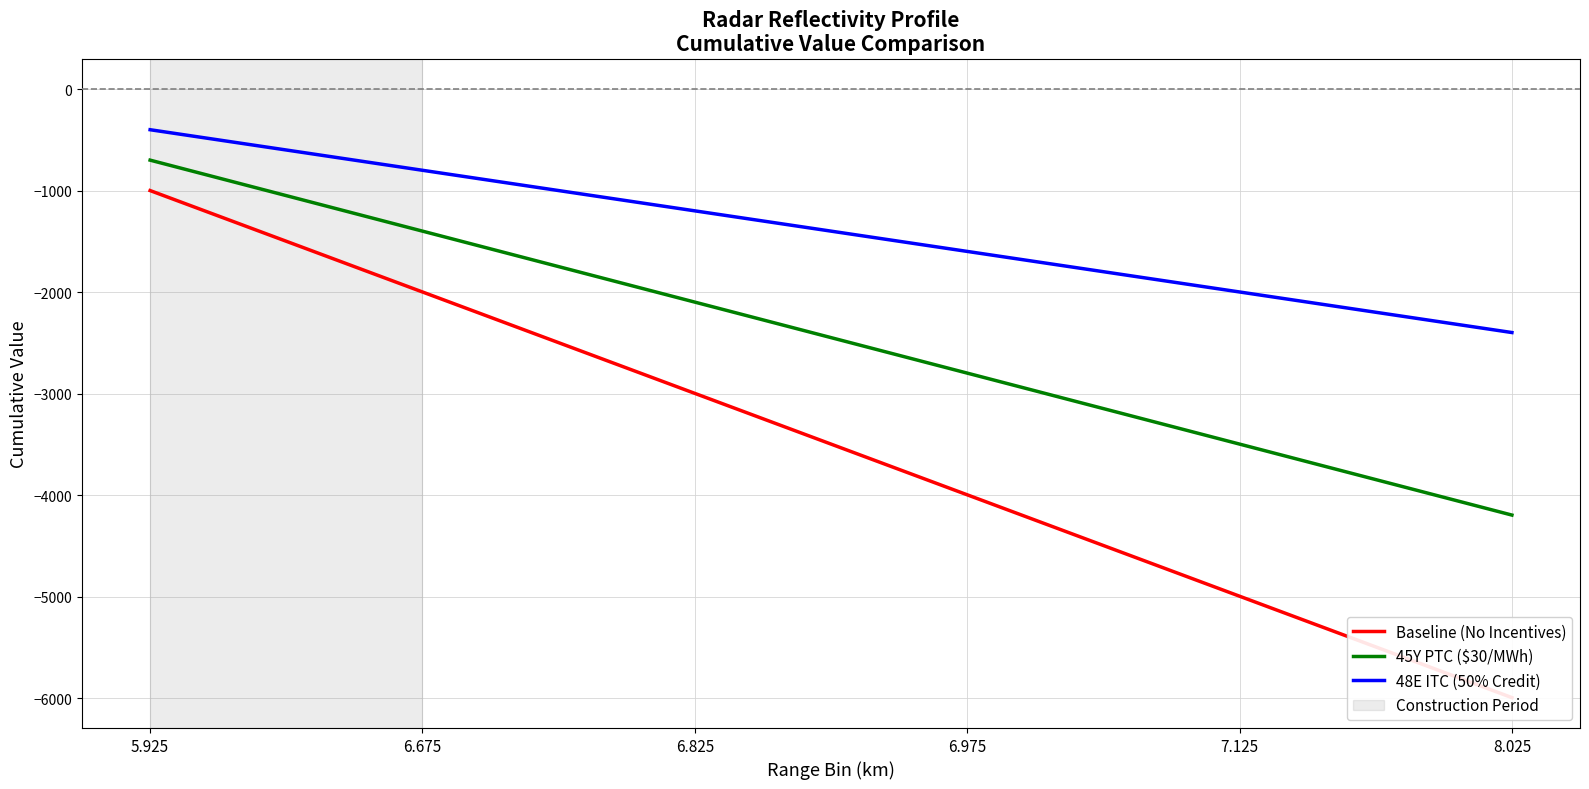

Reading left to right, list all the values displayed in this chart.

Baseline (No Incentives): -999.0	-1998.0	-2997.0	-3996.0	-4995.0	-5994.0
45Y PTC ($30/MWh): -699.3	-1398.6	-2097.9	-2797.2	-3496.5	-4195.8
48E ITC (50% Credit): -399.6	-799.2	-1198.8	-1598.4	-1998.0	-2397.6